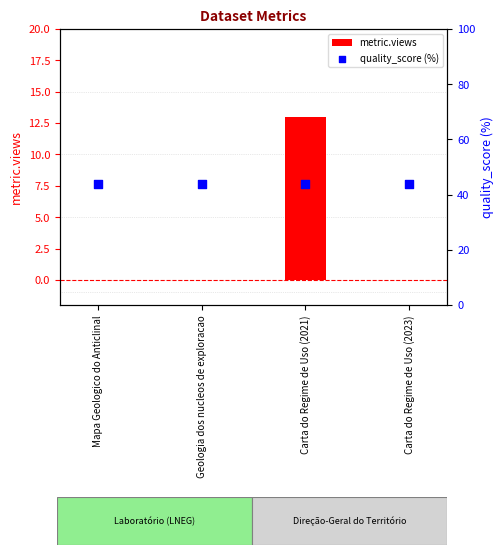

Is the value of quality_score (%) at Carta do Regime de Uso (2023) greater than the value of metric.views at Carta do Regime de Uso (2023)?

Yes